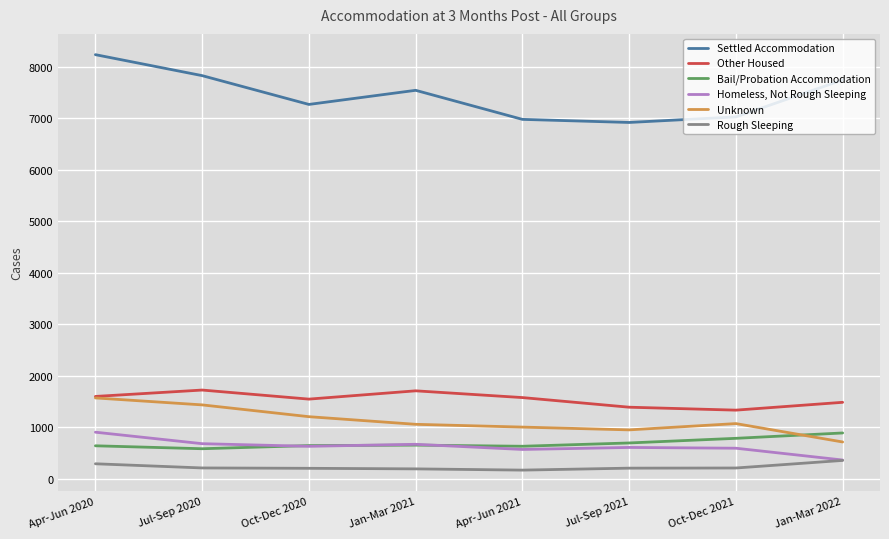

Which series has the widest spread of values?

Settled Accommodation